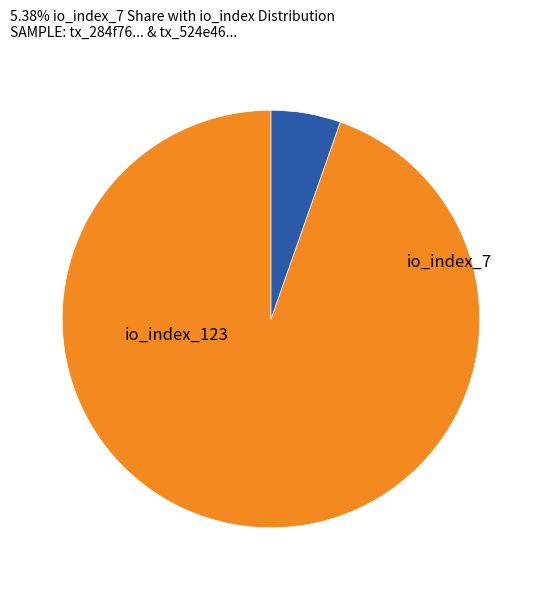

The io_index_7 slice represents 1% of the pie. True or false?

False